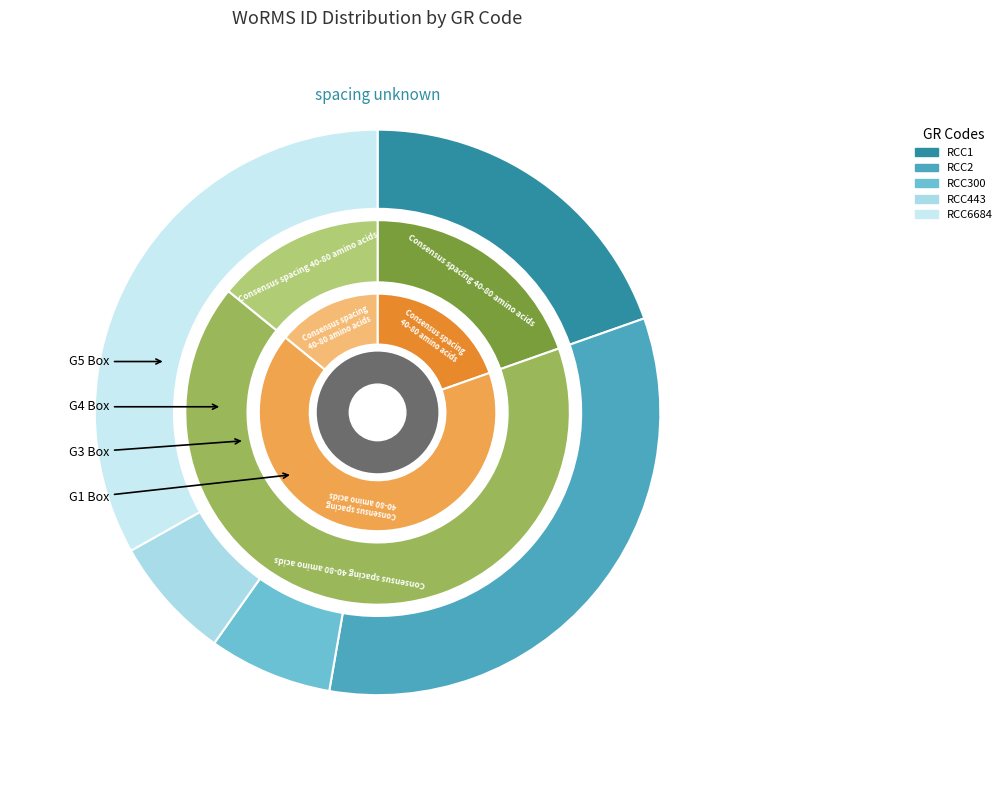

What percentage is NOT represented by RCC300?

92.9%